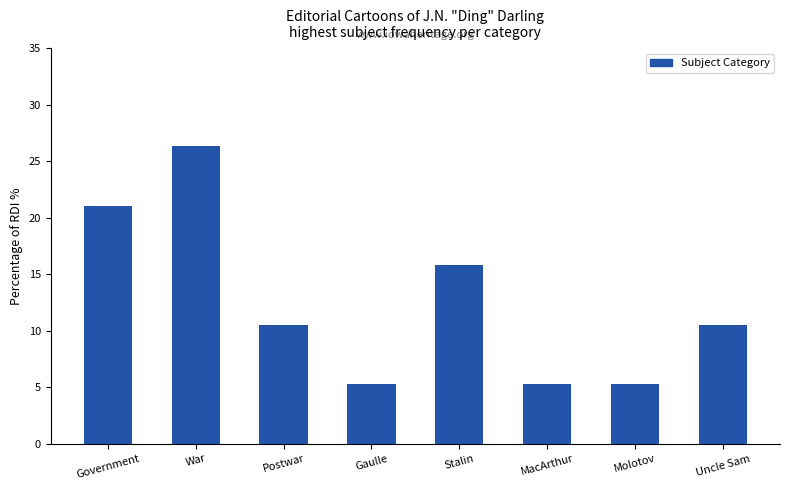

Where does the data first go above 10?

Government